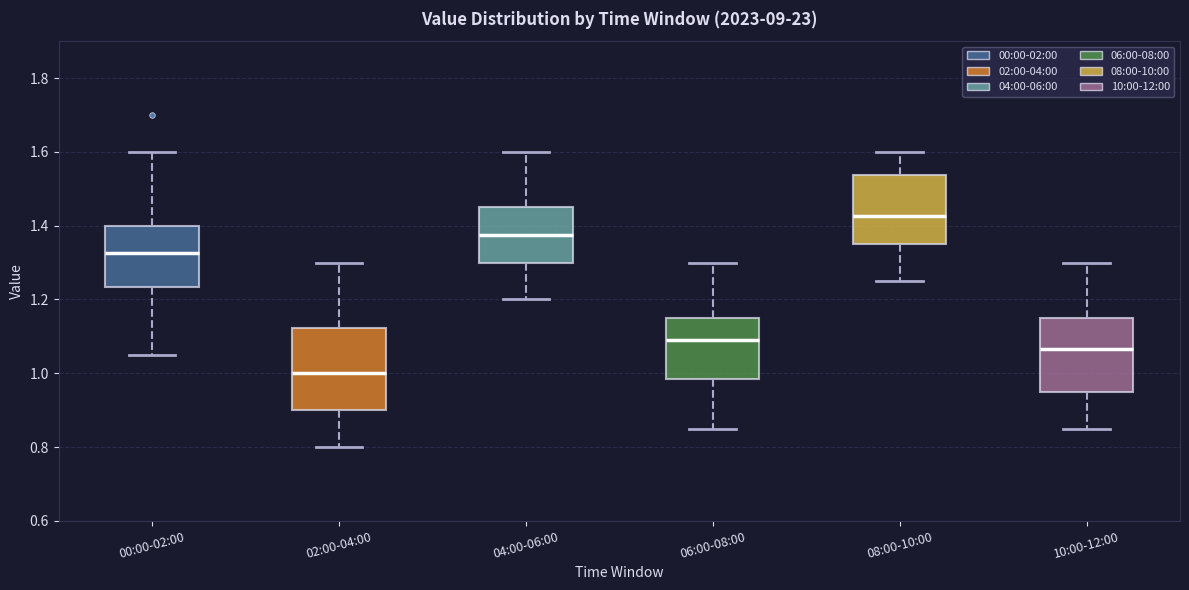

Which box has the highest median line?

08:00-10:00